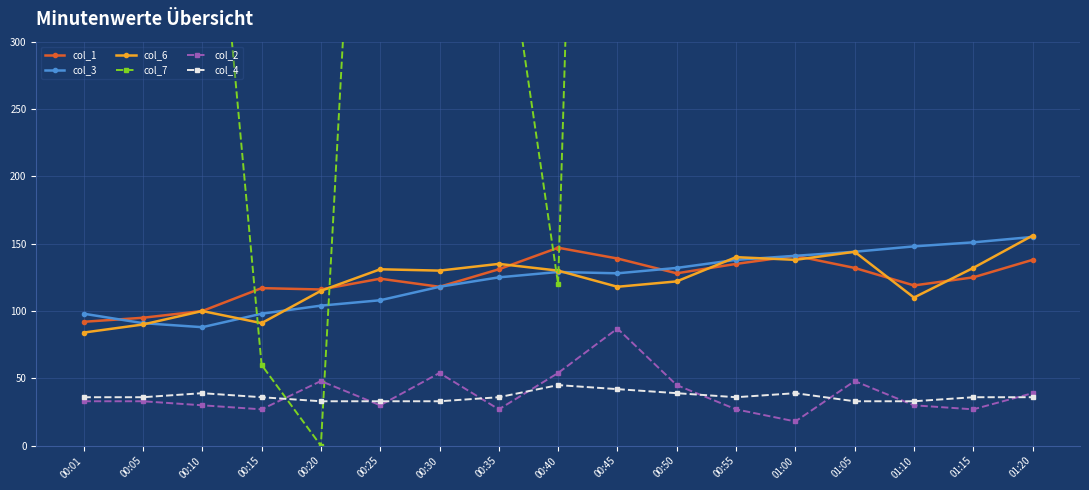

What is the value of the col_7 point at the 13th from the left?

900